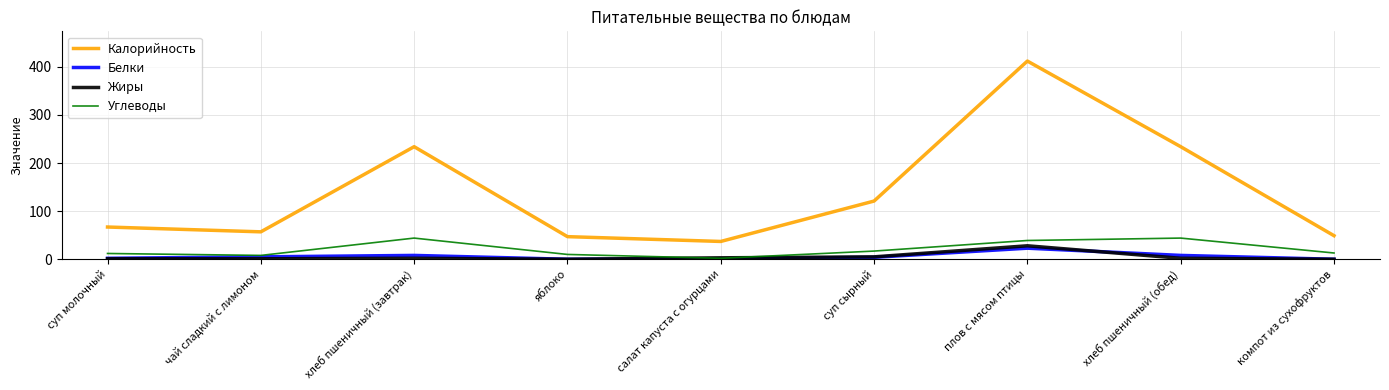

Which label corresponds to the largest value in the chart?

плов с мясом птицы